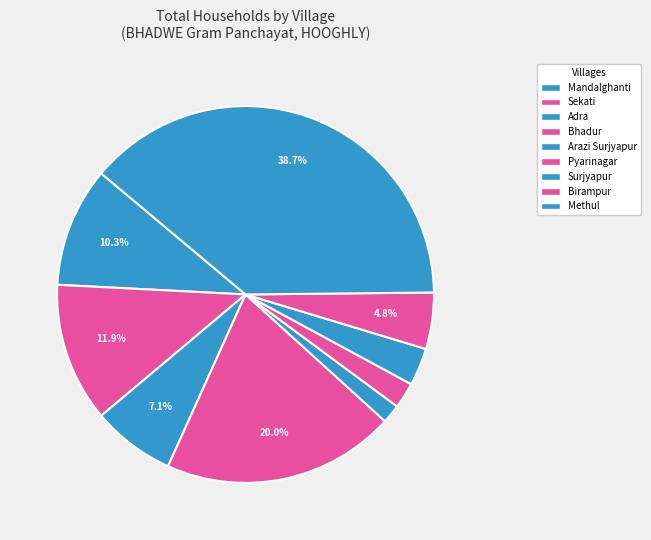

How many slices are in this pie chart?

9